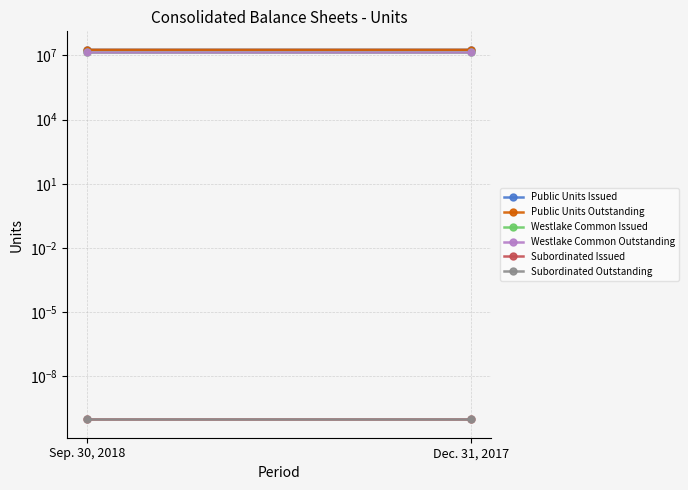

Which series has the largest total across all categories?

Public Units Issued